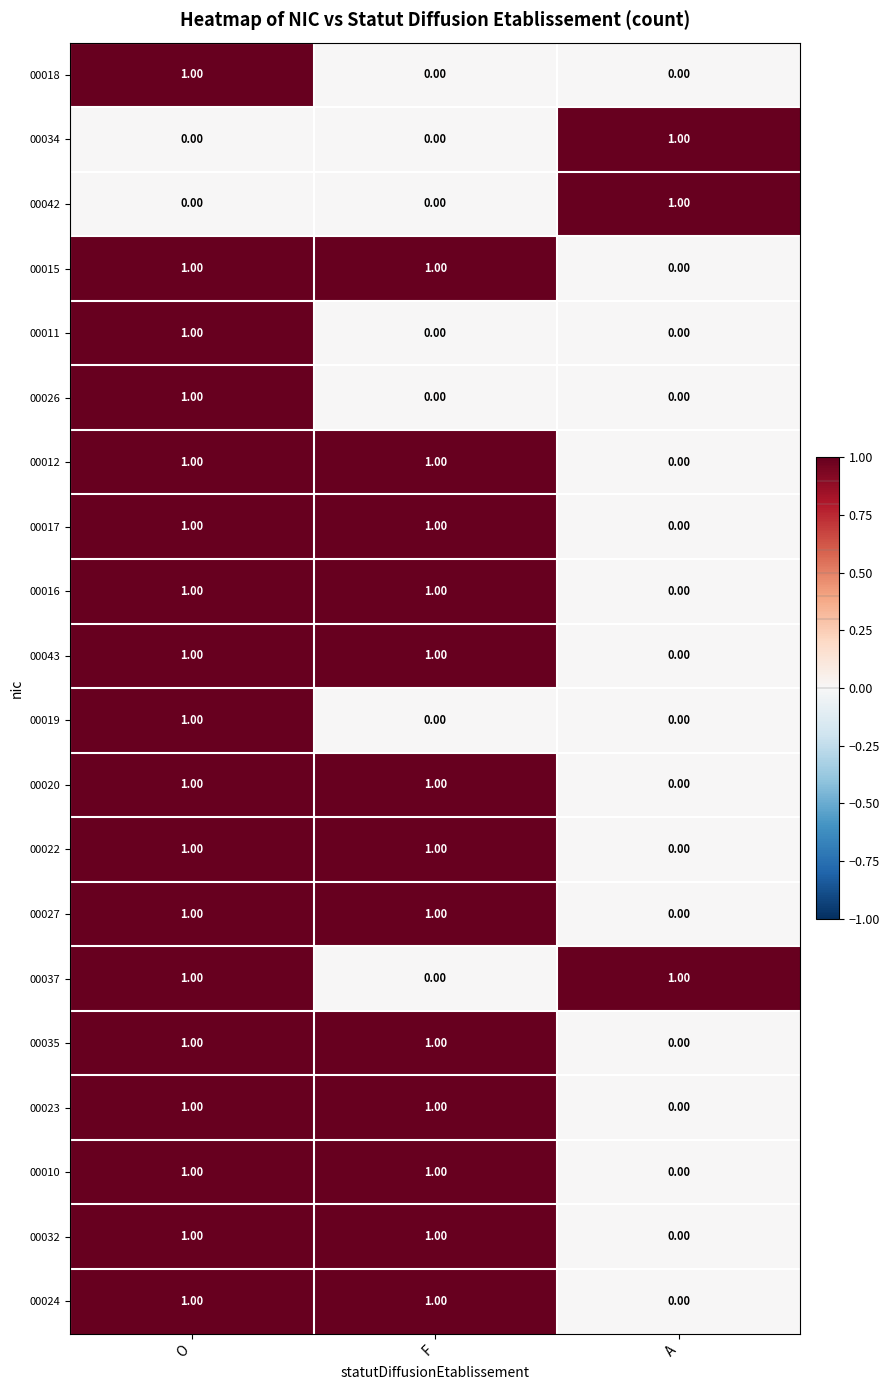

How many values in the 00034 series exceed 0?

1